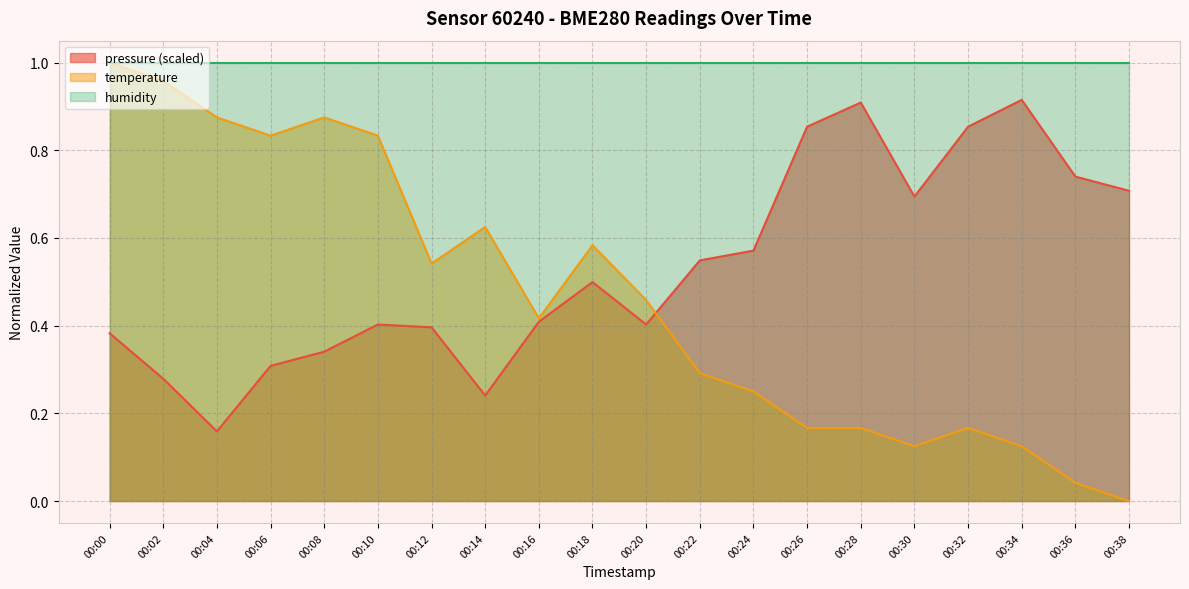

True or false: temperature has more than 2 points higher than both neighbors.

True